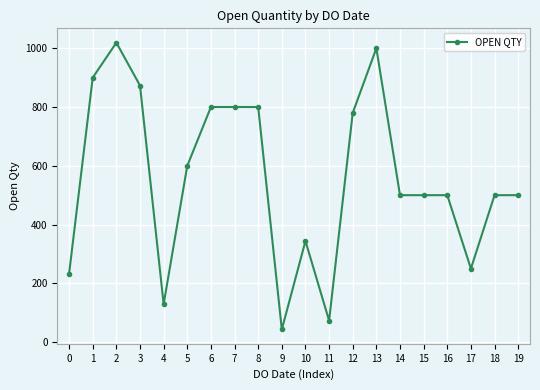

The value at 4 is 129. True or false?

True